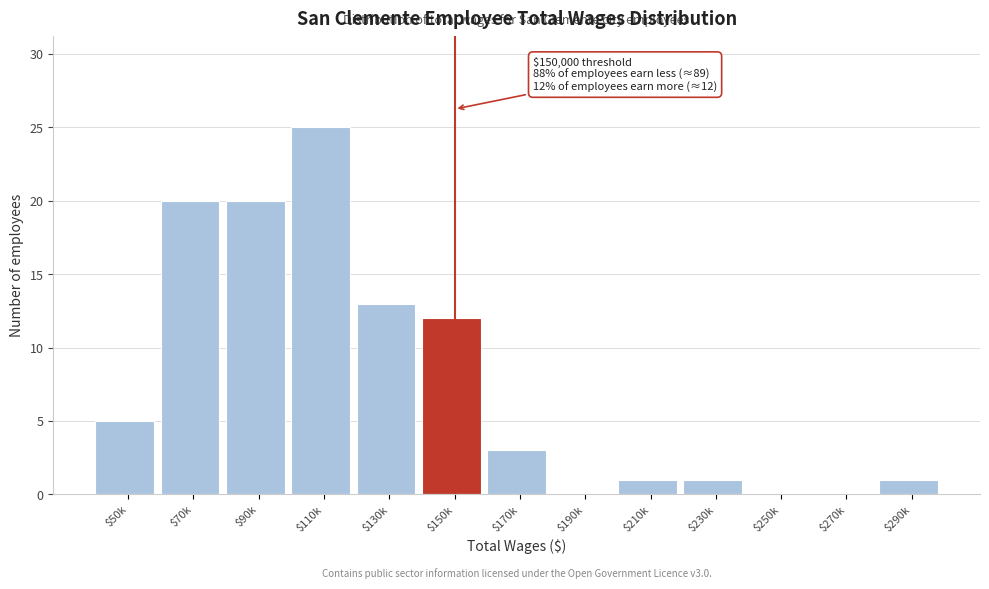

Which label corresponds to the largest value in the chart?

$110k